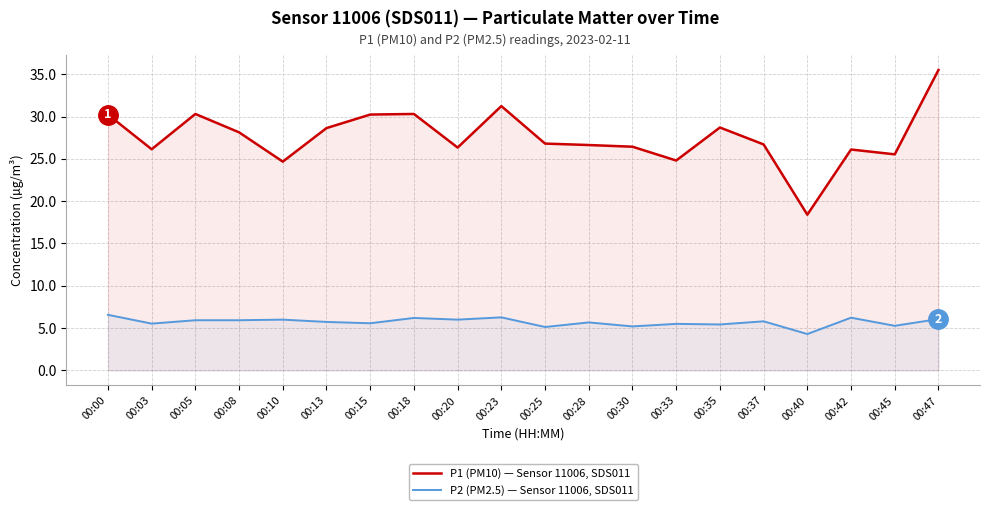

What is the maximum value shown in the chart?

35.5